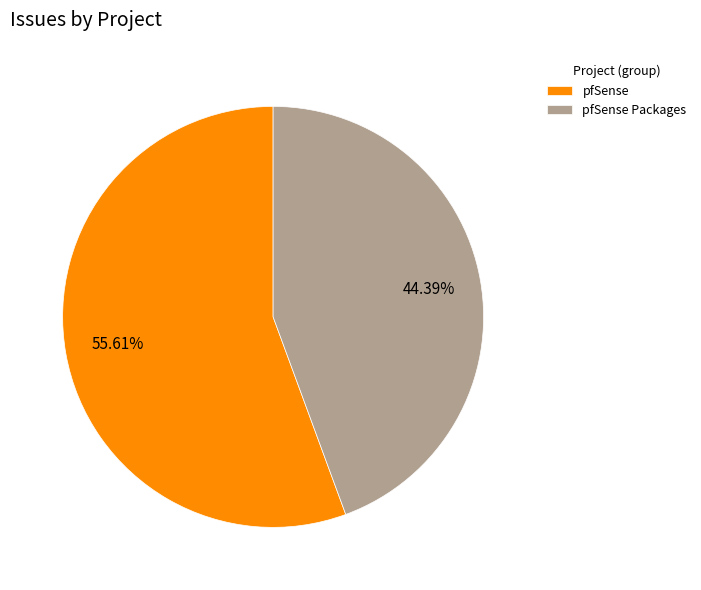

True or false: pfSense accounts for 49% of the total.

False